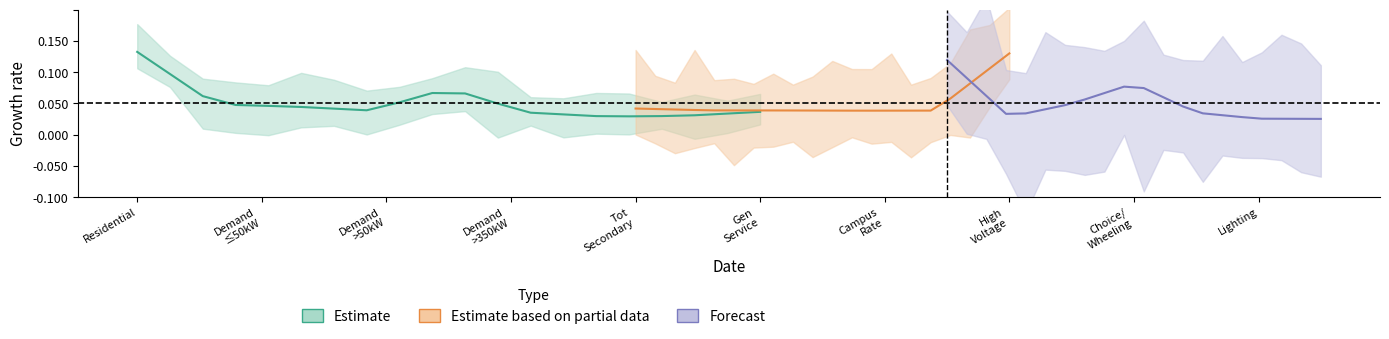

How many distinct data groups are displayed?

3